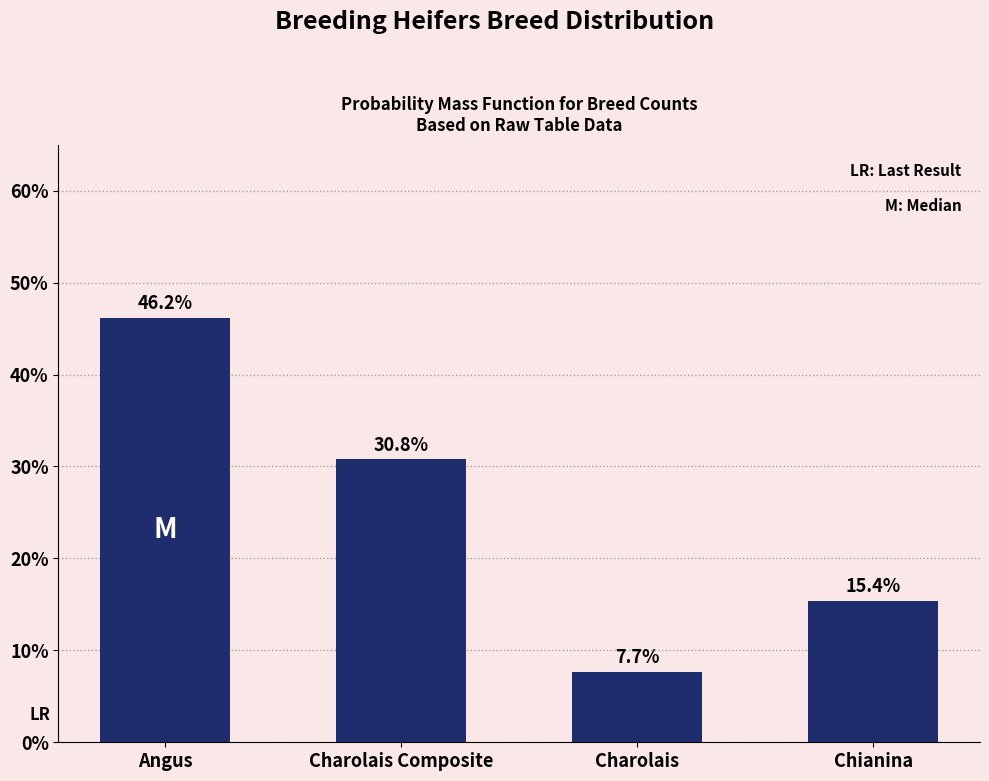

Reading left to right, extract all data points from this chart.

46.2	30.8	7.7	15.4